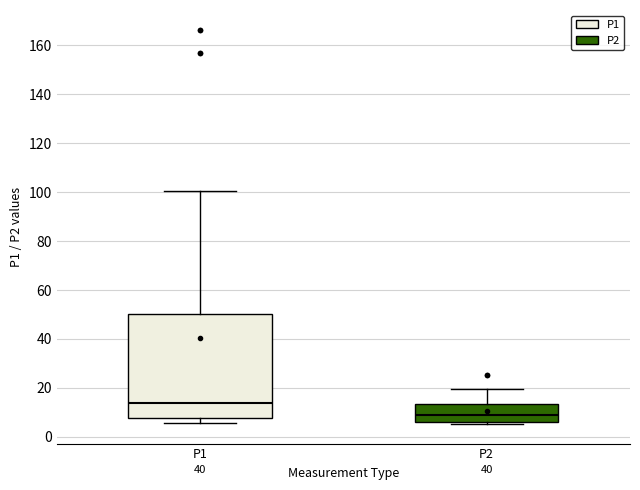

Reading left to right, read every box against the y-axis: the position of its median line, the range the box covers, and the ends of its whiskers. The values are not printed on the chart, so give them approximately, as read against the axis.

P1: median 14, box 8 to 50, whiskers 6 to 100
P2: median 8, box 6 to 14, whiskers 6 (just below the box's lower edge) to 20